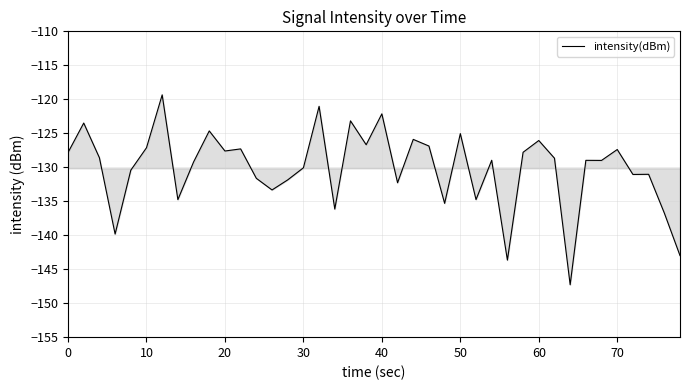

What is the maximum value shown in the chart?

-119.3